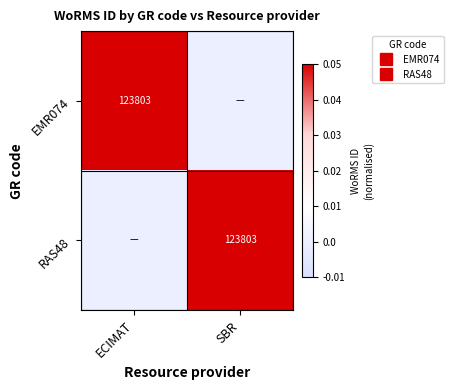

What is the sum of all RAS48 values?

0.1